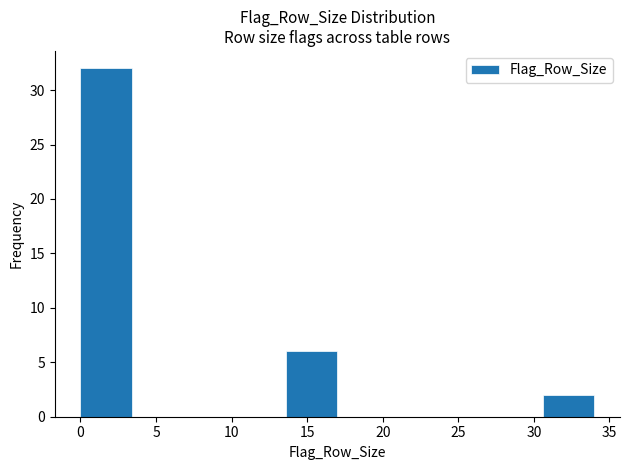

What is the height of the bar covering 13.6 to 17.0 on the x-axis? Neither the bar edges nor the heights are printed on the chart, so give them approximately, as read against the axes.

6